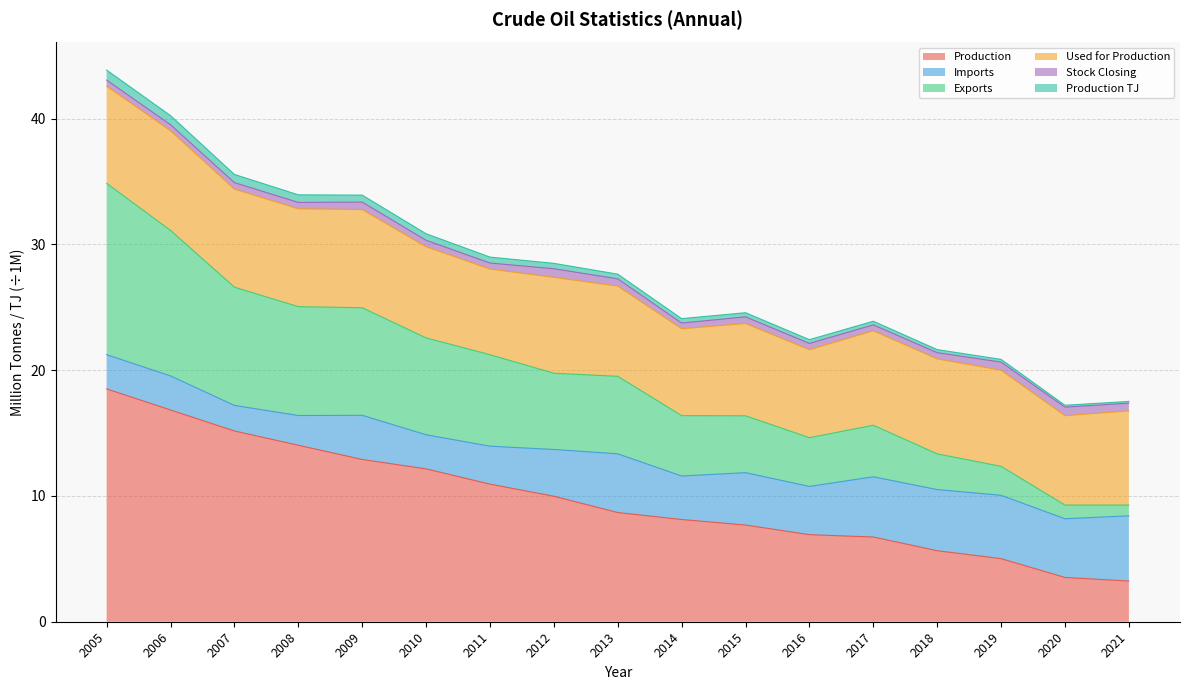

True or false: Production and Exports intersect in this chart.

False